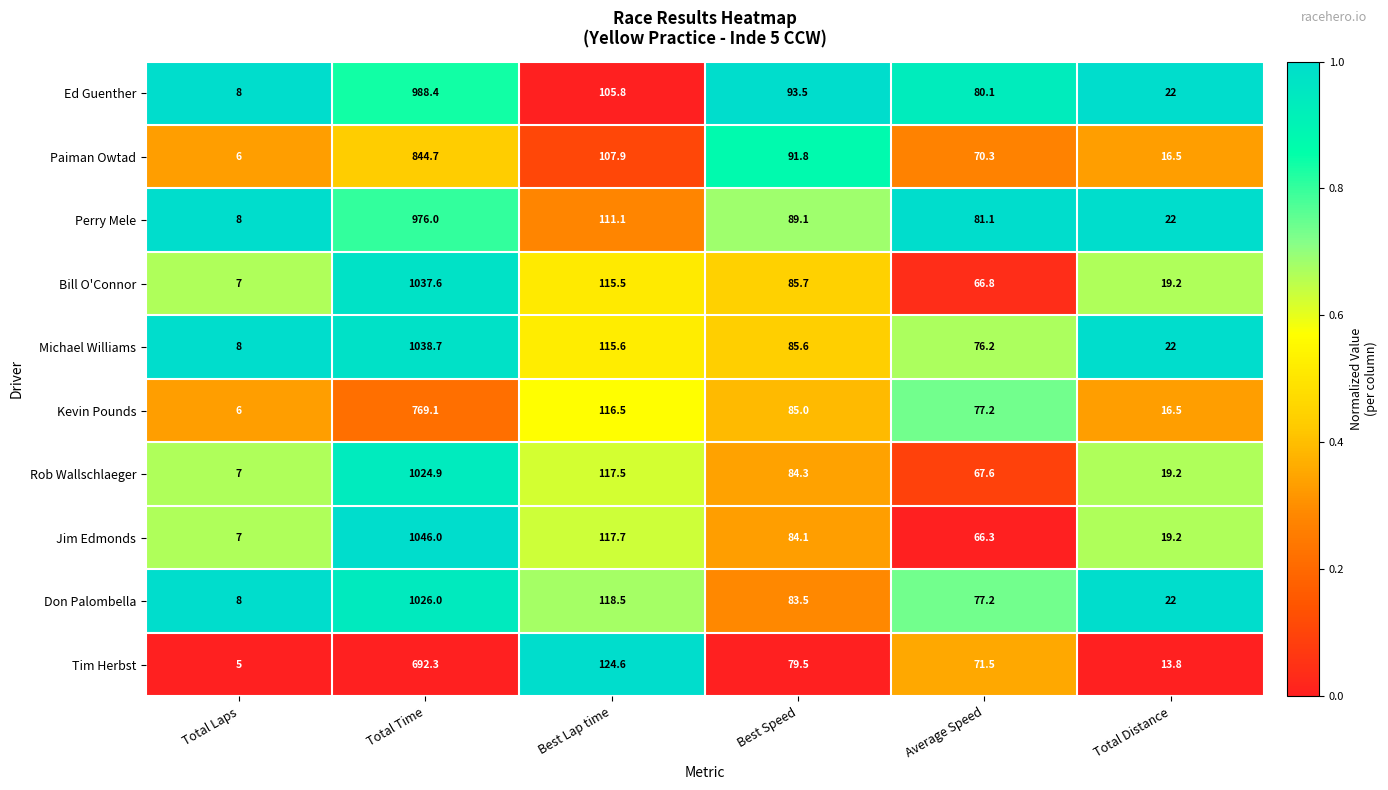

Between Best Lap time and Total Distance, which series saw the biggest shift?

Tim Herbst